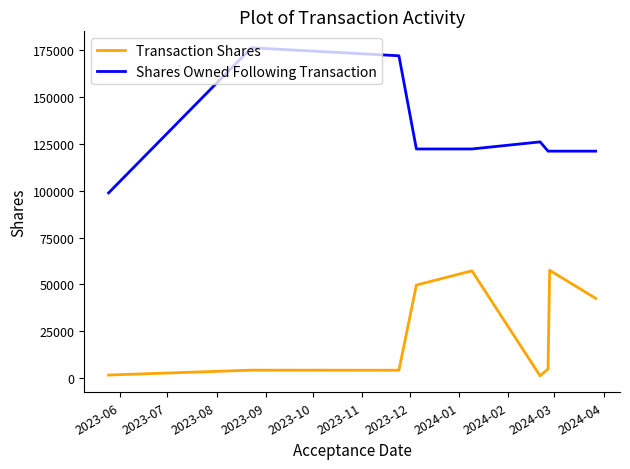

What are all the series names shown in the legend?

Transaction Shares, Shares Owned Following Transaction